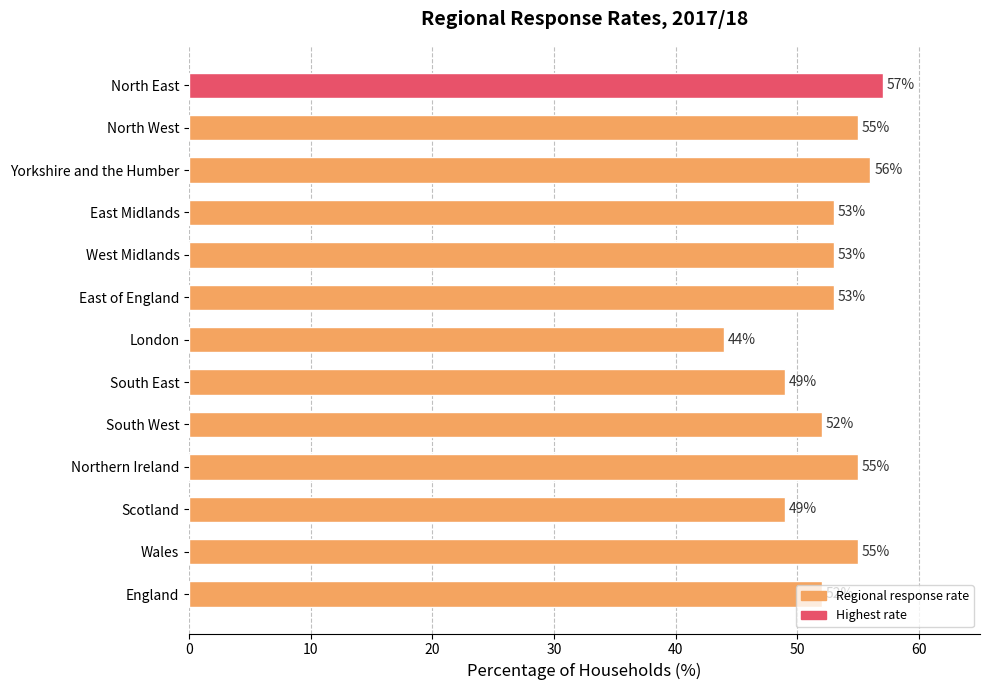

What is the smallest value displayed?

44